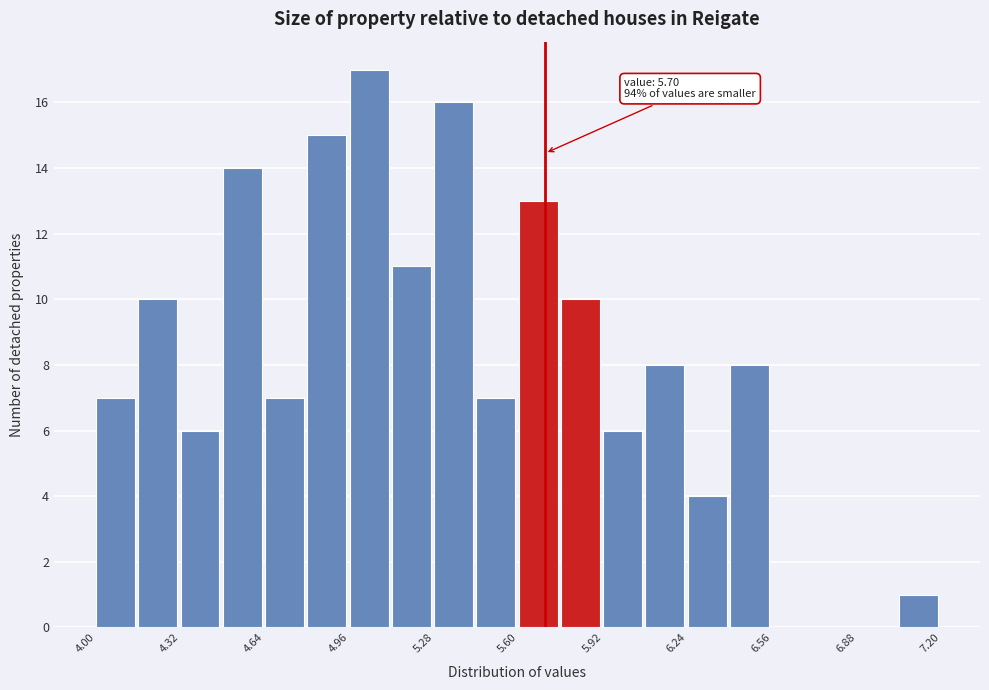

Around what value on the x-axis is the tallest bar? Give the approximate position of its centre, as read against the axis.

5.05